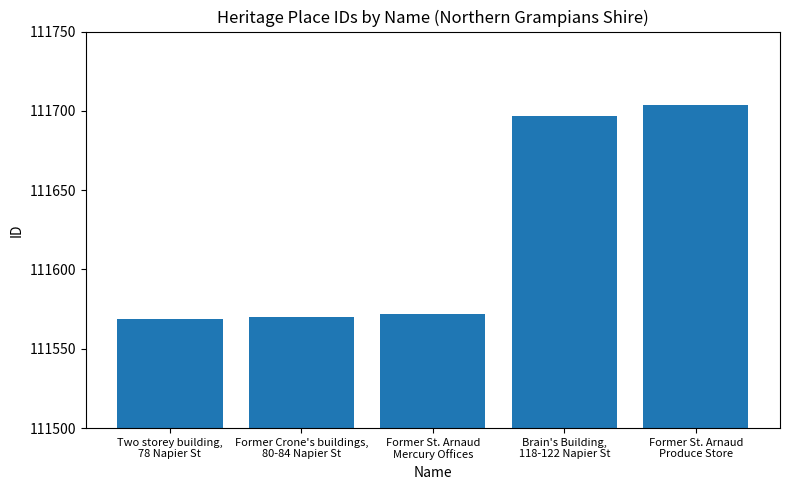

What is the maximum value shown in the chart?

111704